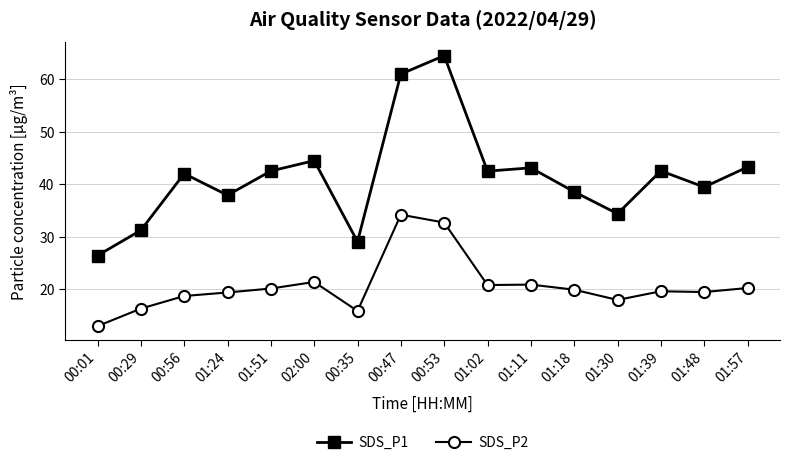

At which category does SDS_P2 reach its first local valley?

00:35